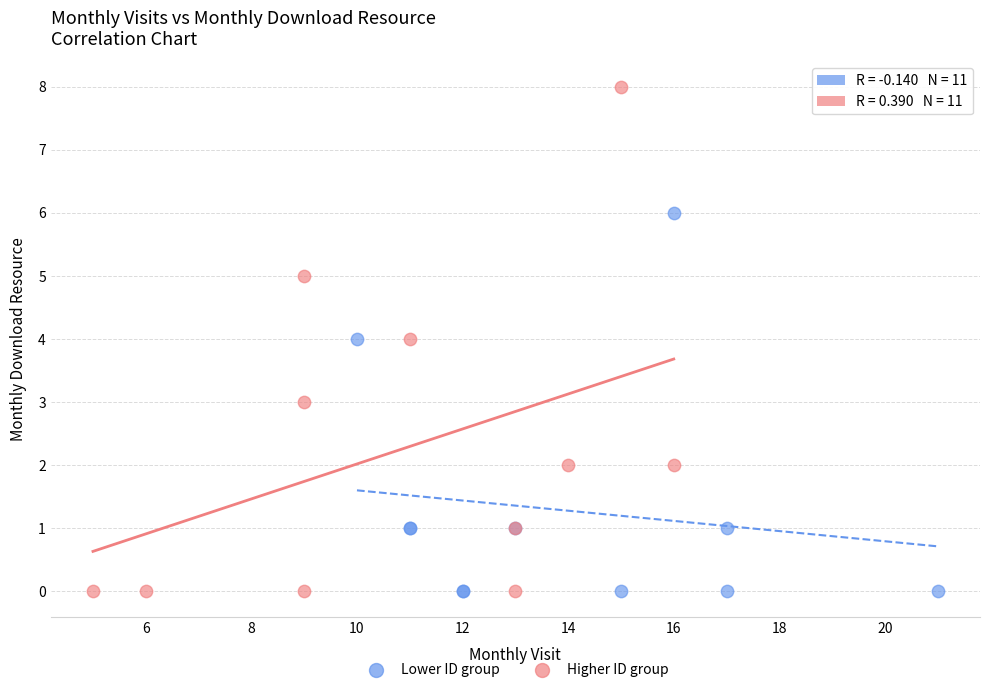

Which series reaches the maximum Y coordinate?

Higher ID group